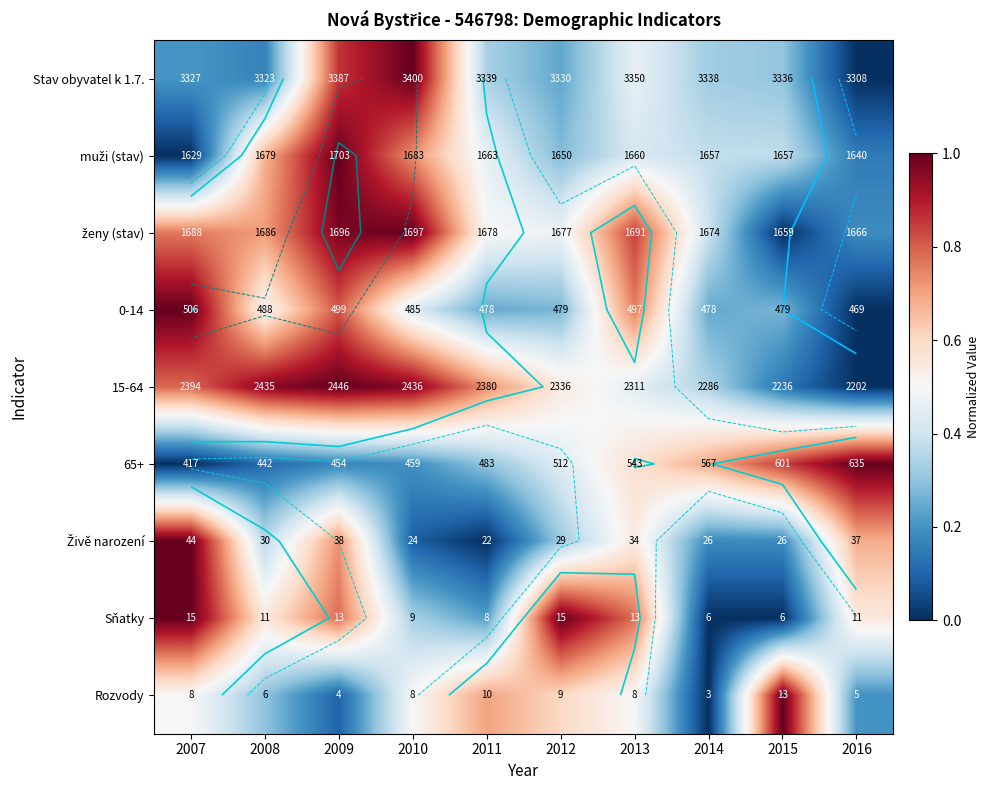

What is the total value across all series at 2008?

4.4